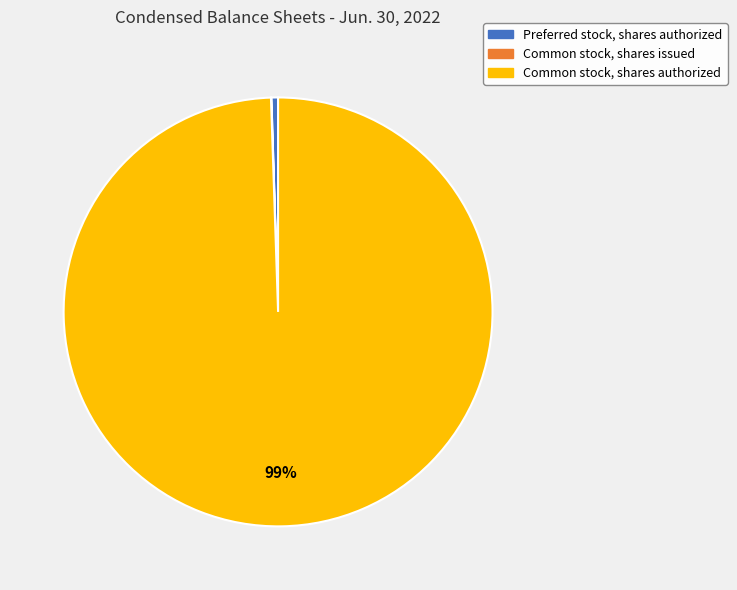

True or false: Preferred stock, shares authorized accounts for 0% of the total.

True